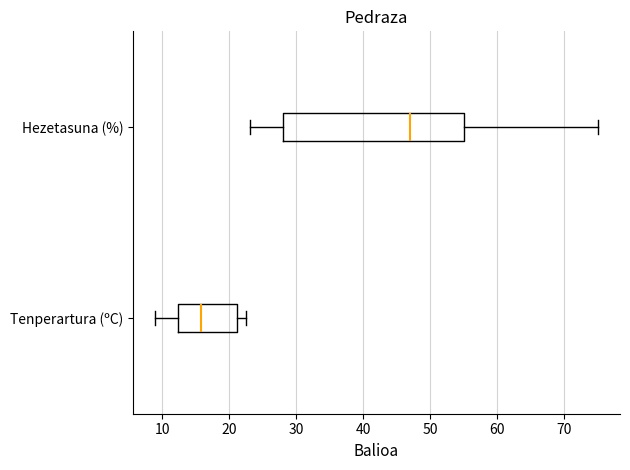

Which box has the furthest to the left median line?

Tenperartura (ºC)